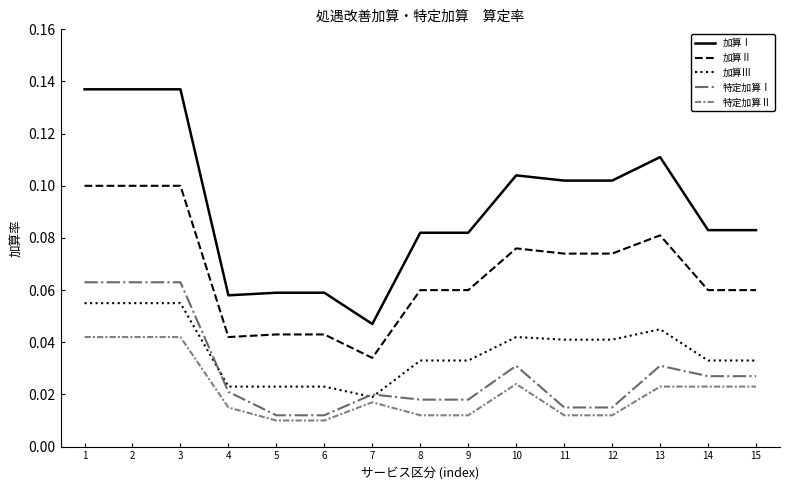

Does the chart display data point markers on the line(s)?

No